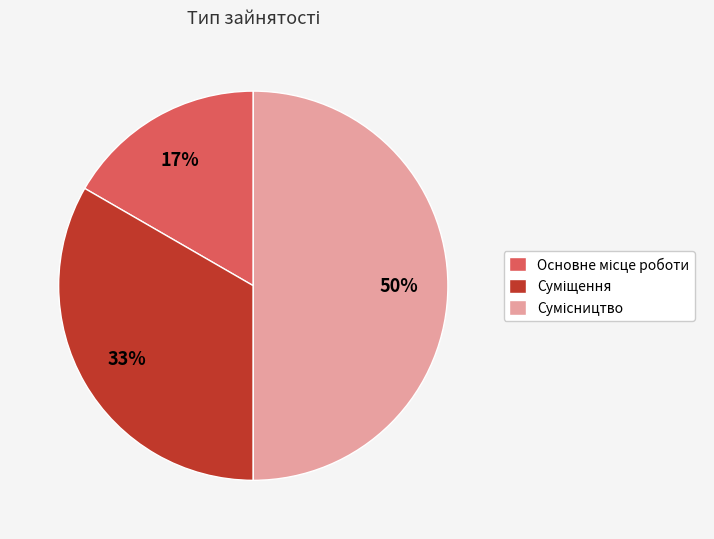

To the nearest percent, what is the difference between the largest and smallest slice percentages?

33%